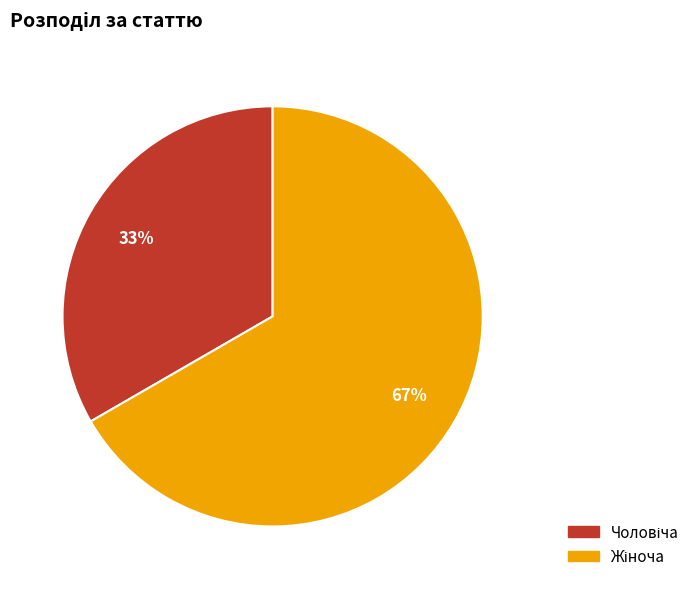

To the nearest percent, what is the average slice percentage?

50%